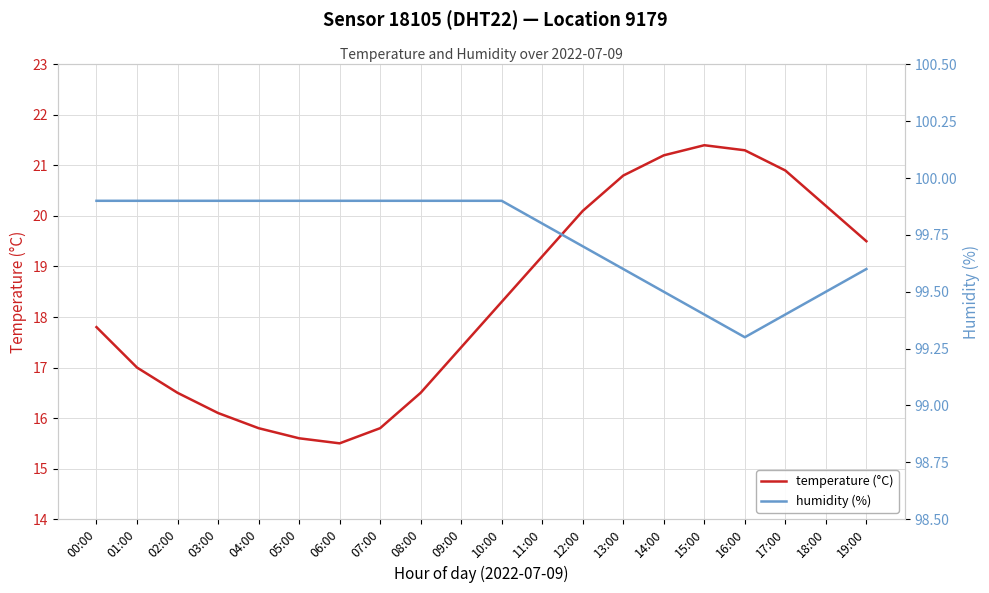

True or false: temperature (°C) and humidity (%) cross at least once.

False